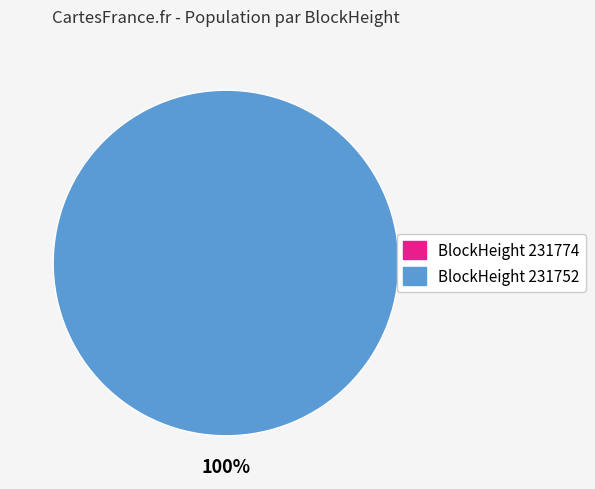

To the nearest percent, what is the difference between the largest and smallest slice percentages?

100%